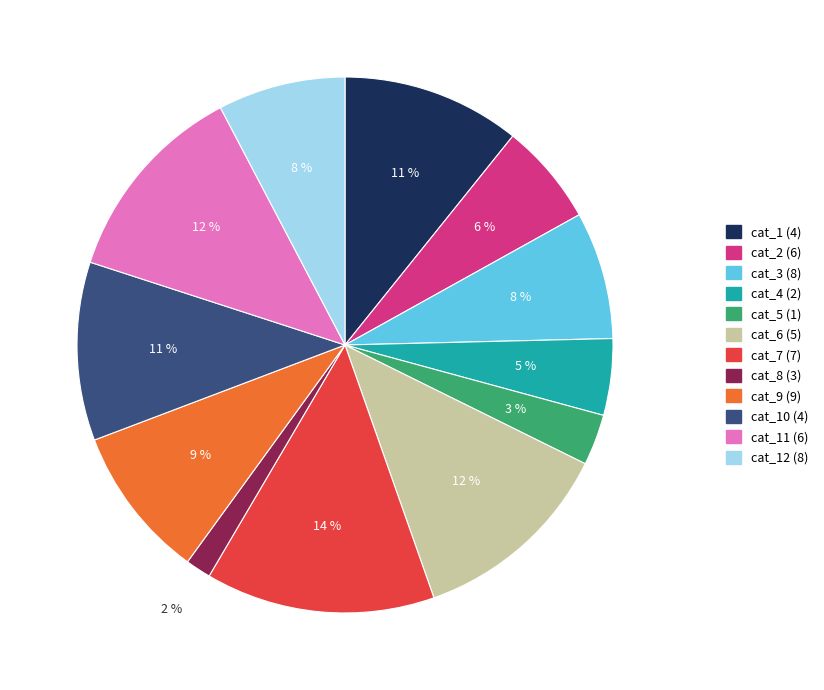

The cat_1 (4) slice represents 11% of the pie. True or false?

True